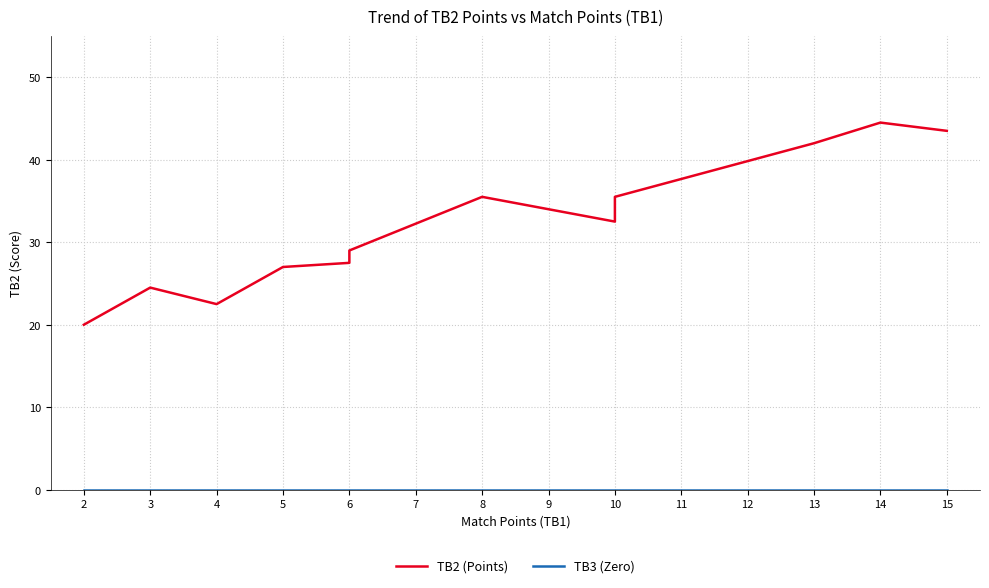

What is the maximum value shown in the chart?

44.5